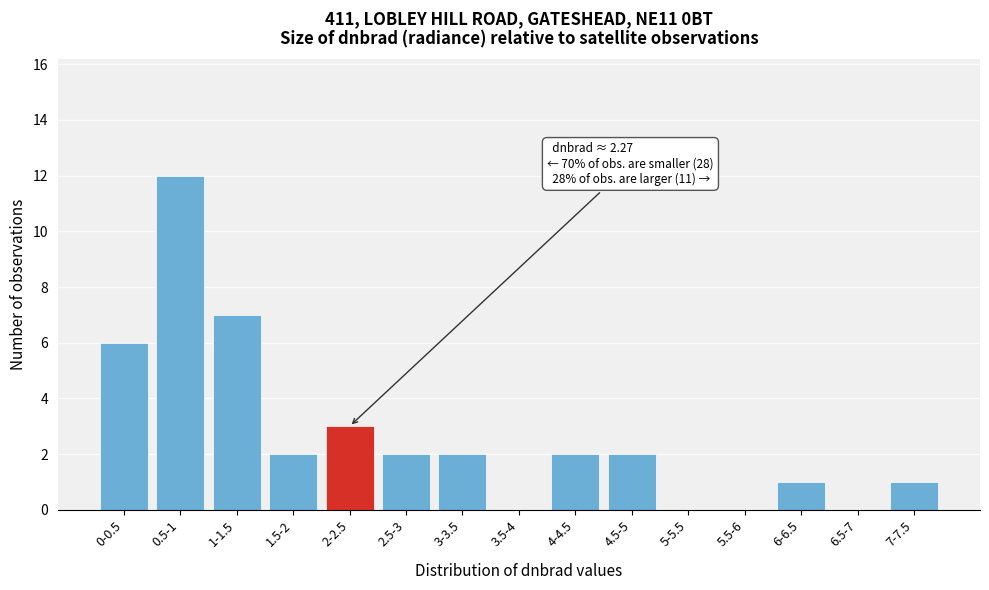

Reading left to right, transcribe all the data shown in this chart.

0-0.5=6	0.5-1=12	1-1.5=7	1.5-2=2	2-2.5=3	2.5-3=2	3-3.5=2	3.5-4=0	4-4.5=2	4.5-5=2	5-5.5=0	5.5-6=0	6-6.5=1	6.5-7=0	7-7.5=1